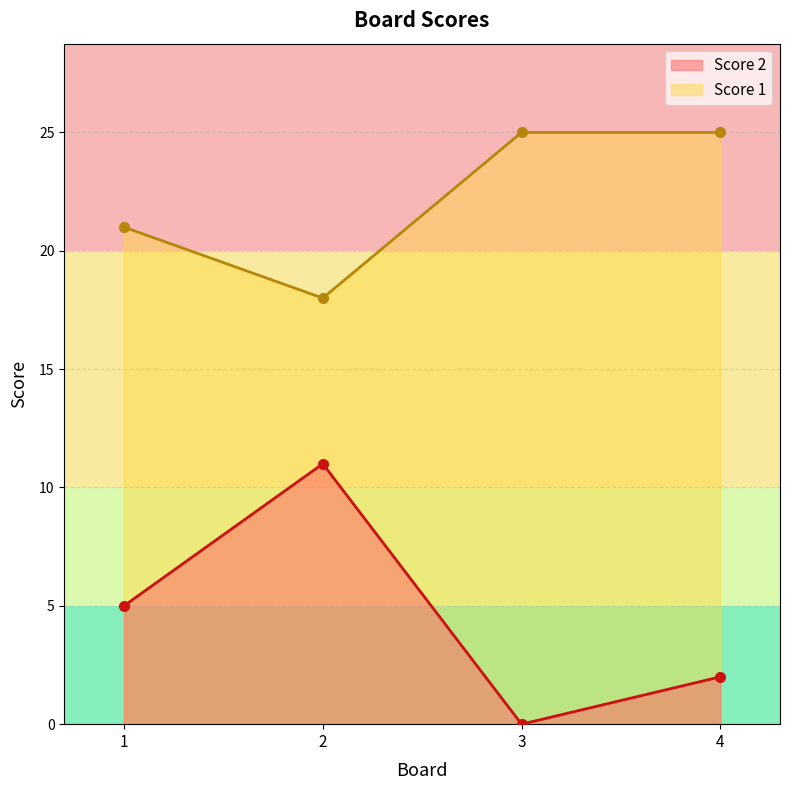

What is the difference between the maximum and minimum values in the Score 1 series?

7